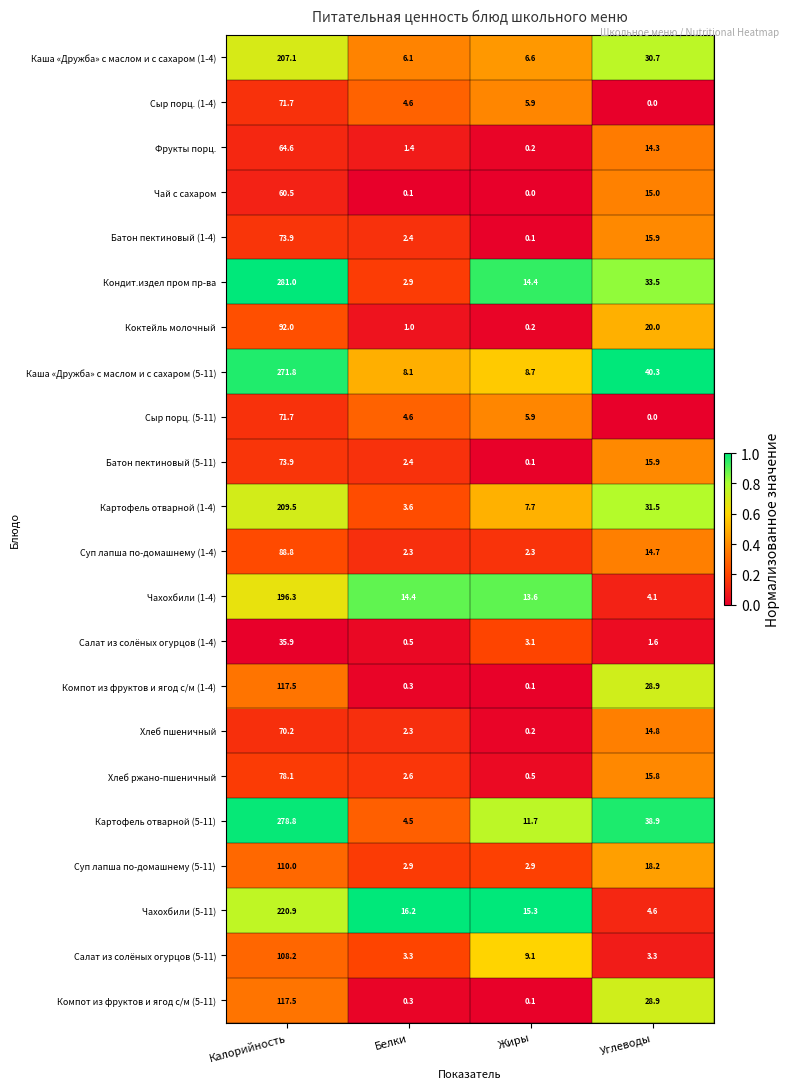

What is the spread (max minus min) of values at Калорийность?

245.1